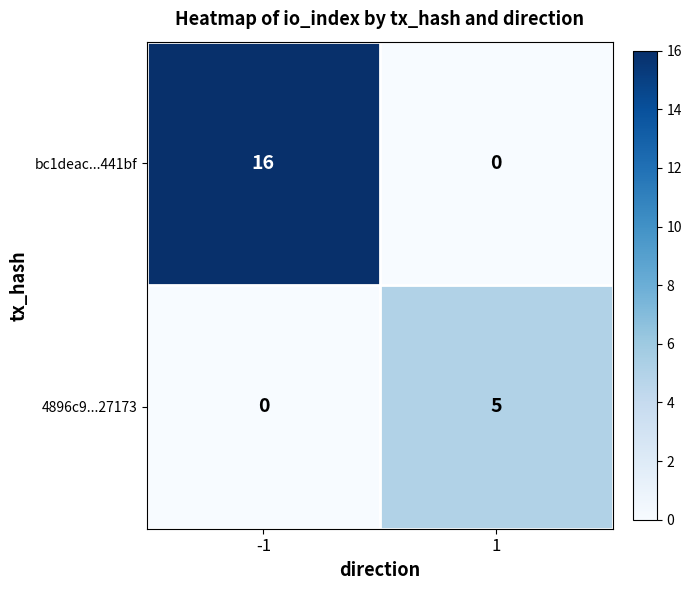

Which series has the widest spread of values?

bc1deac...441bf